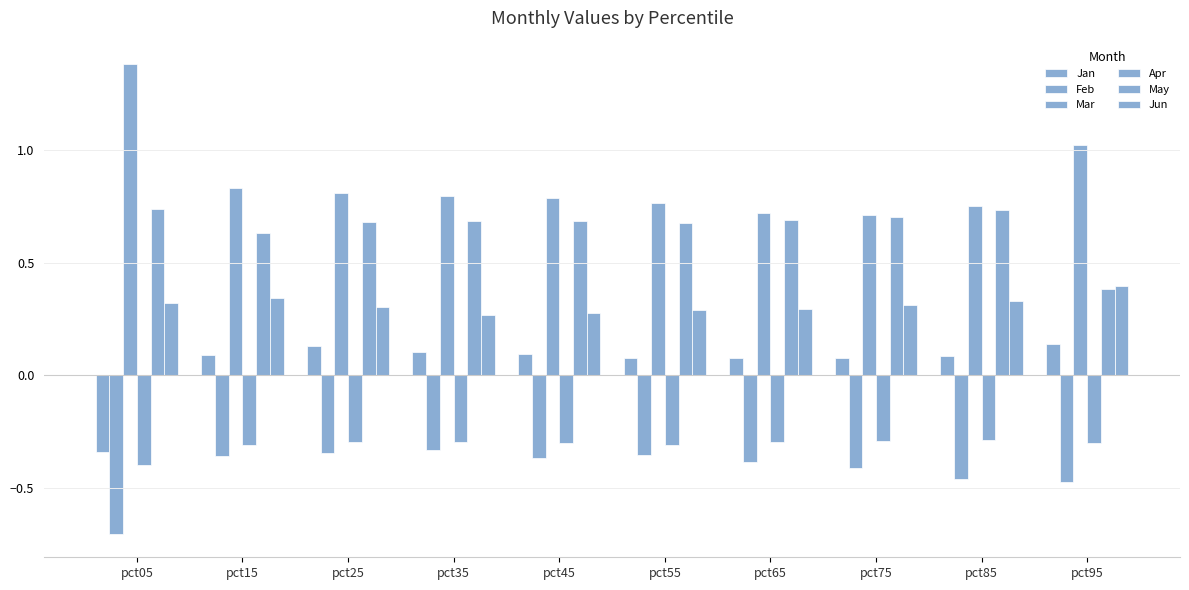

Read the Feb value at pct15.

-0.4